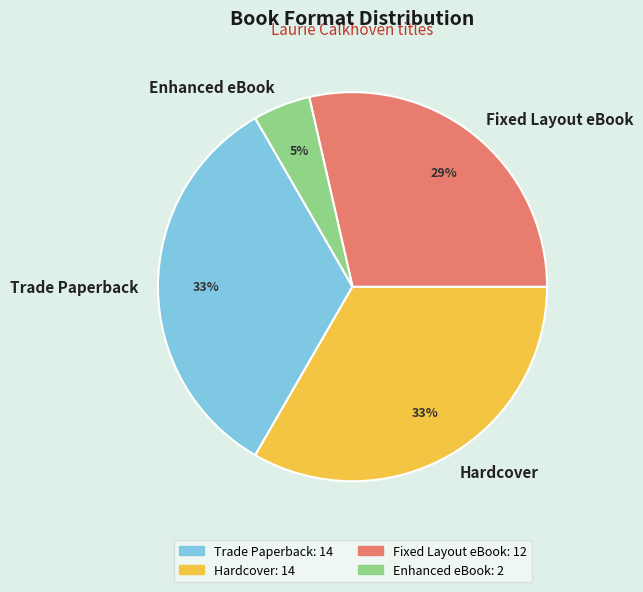

To the nearest percent, what is the average slice percentage?

25%